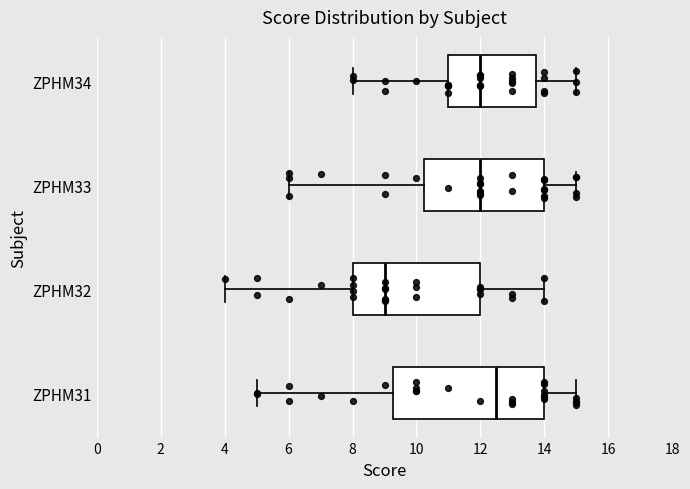

Reading bottom to top, transcribe this box plot: for each box, give where its median line is, the range the box spans, and where its two whiskers end, as read against the x-axis. The values are not printed on the chart, so give them approximately, as read against the axis.

ZPHM31: median 12.6, box 9.2 to 14.0, whiskers 5.0 to 15.0
ZPHM32: median 9.0, box 8.0 to 12.0, whiskers 4.0 to 14.0
ZPHM33: median 12.0, box 10.2 to 14.0, whiskers 6.0 to 15.0
ZPHM34: median 12.0, box 11.0 to 13.8, whiskers 8.0 to 15.0